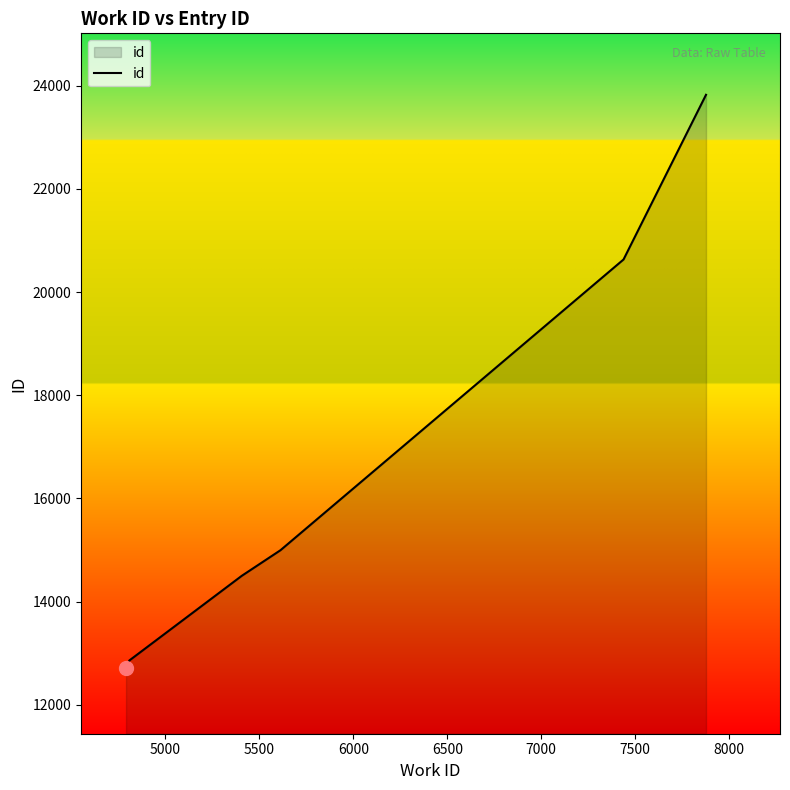

What is the minimum value shown in the chart?

12713